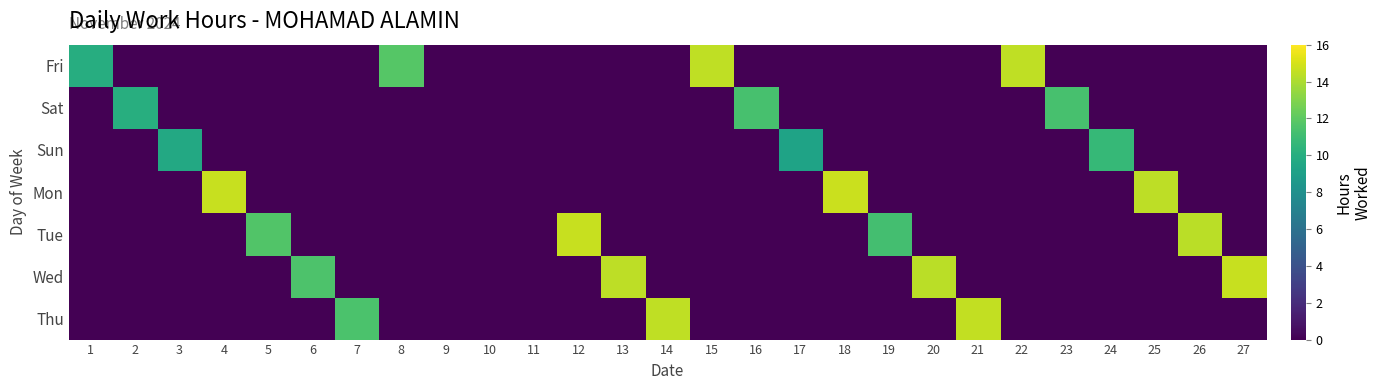

Rank the series by their maximum value, from lowest to highest.

Sun, Sat, Fri, Thu, Tue, Wed, Mon